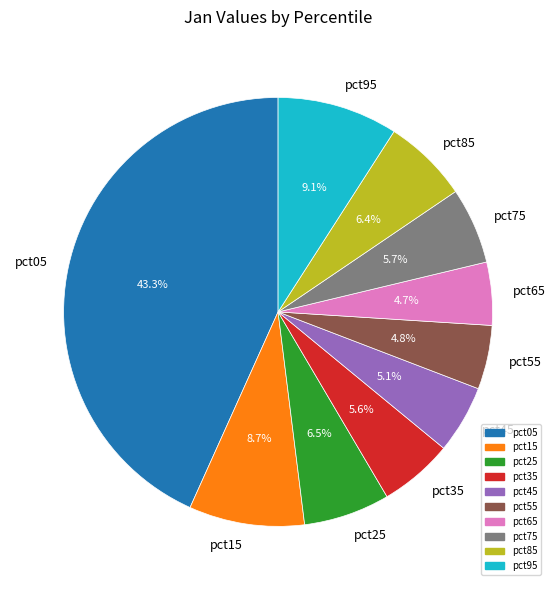

Is there a majority slice in this chart?

No